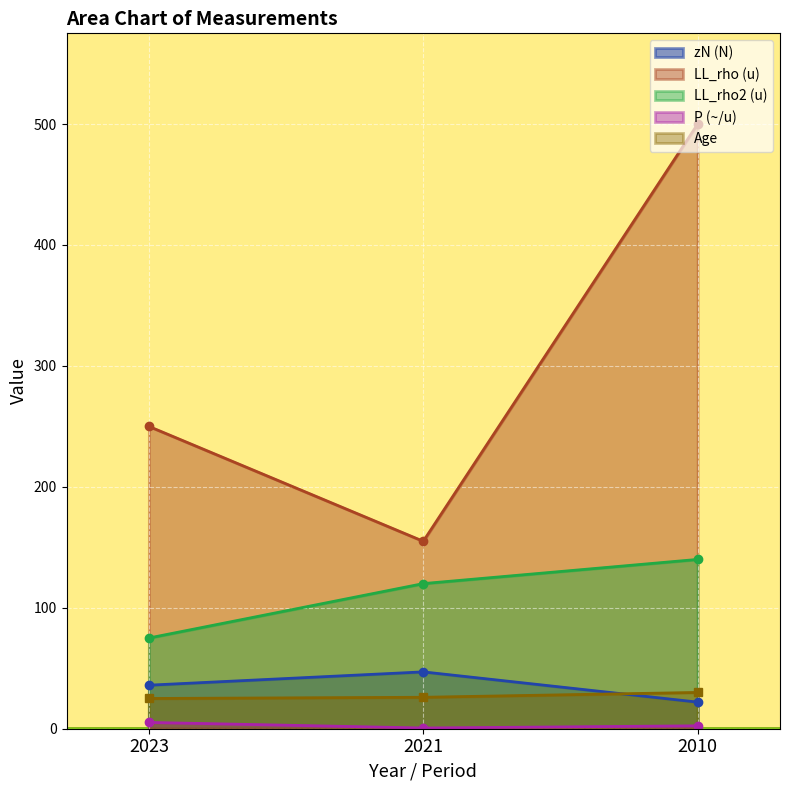

List the series in order of their peak value, lowest first.

P (~/u), Age, zN (N), LL_rho2 (u), LL_rho (u)